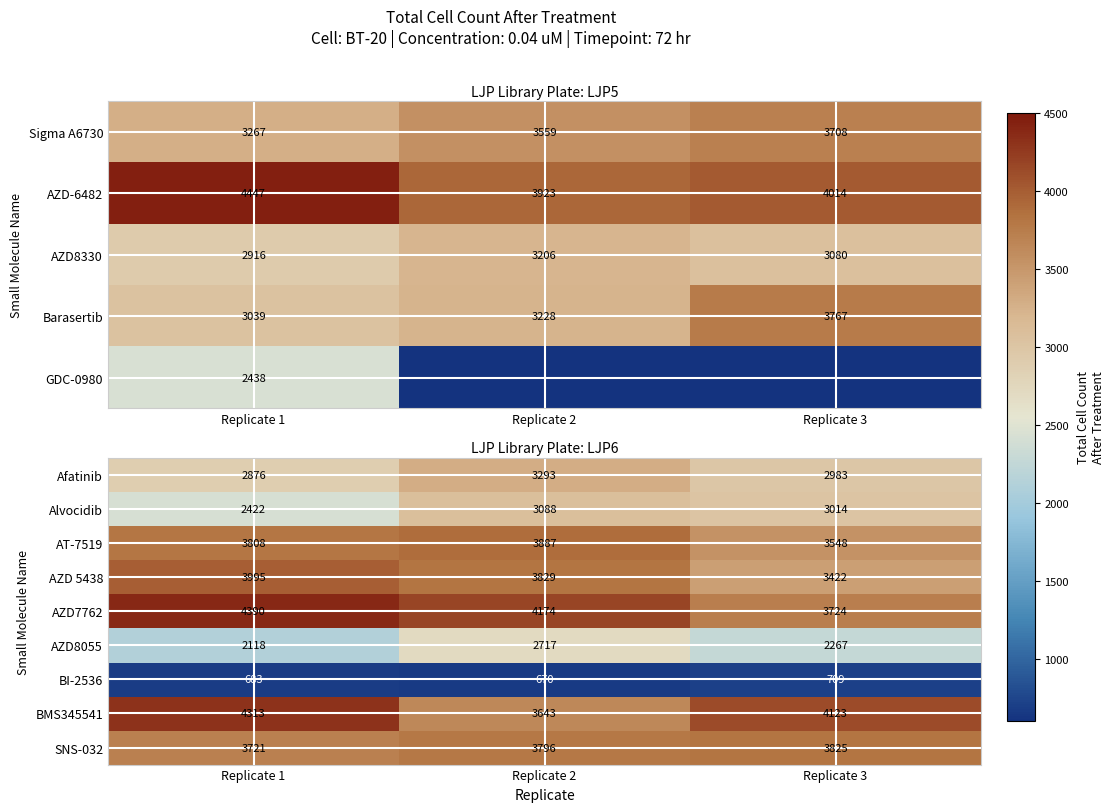

List the labels in order of AZD7762 value, largest first.

Replicate 1, Replicate 2, Replicate 3